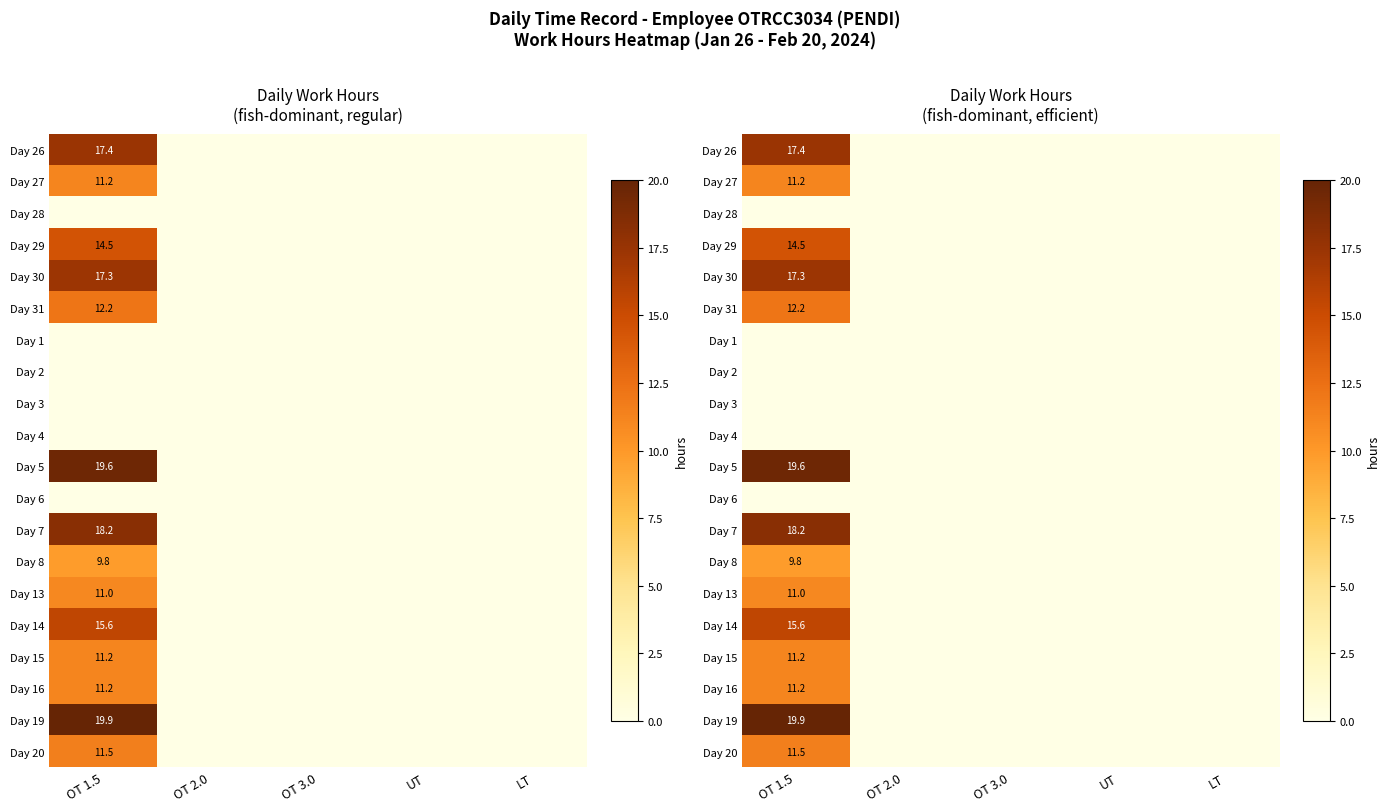

Is the value of Day 19 at OT 3.0 greater than the value of Day 2 at LT?

No